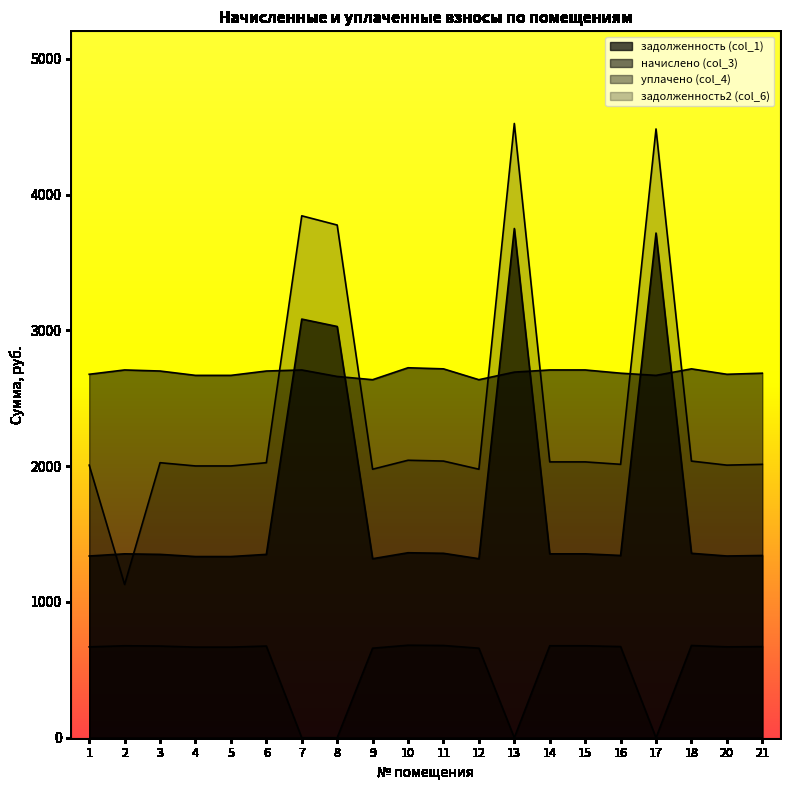

True or false: начислено (col_3) has a value of 4653.0 at 12.

False